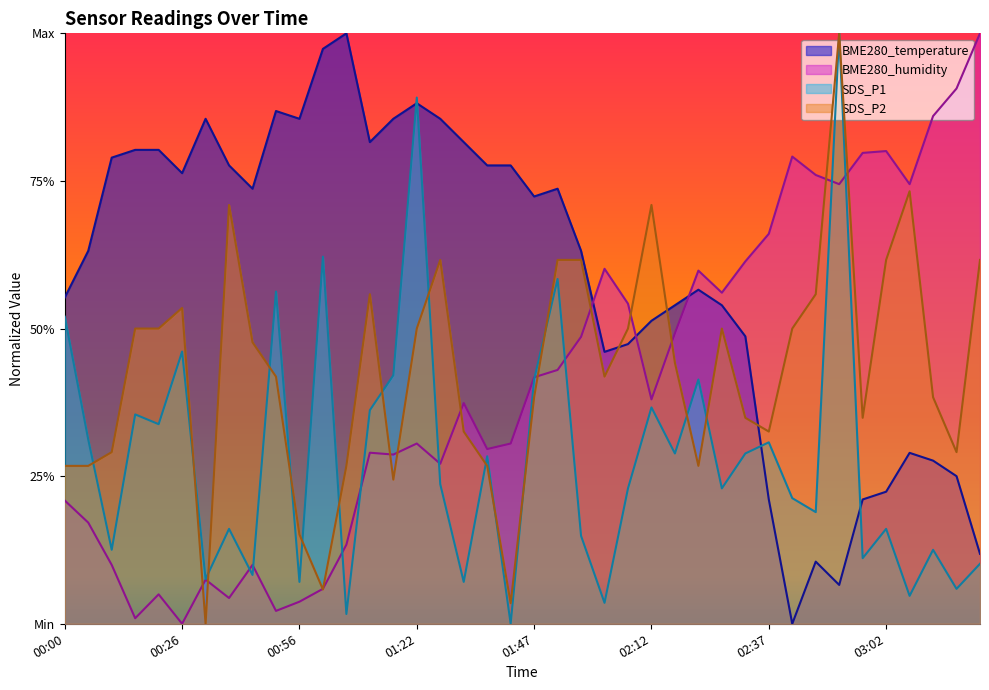

How many distinct data groups are displayed?

4